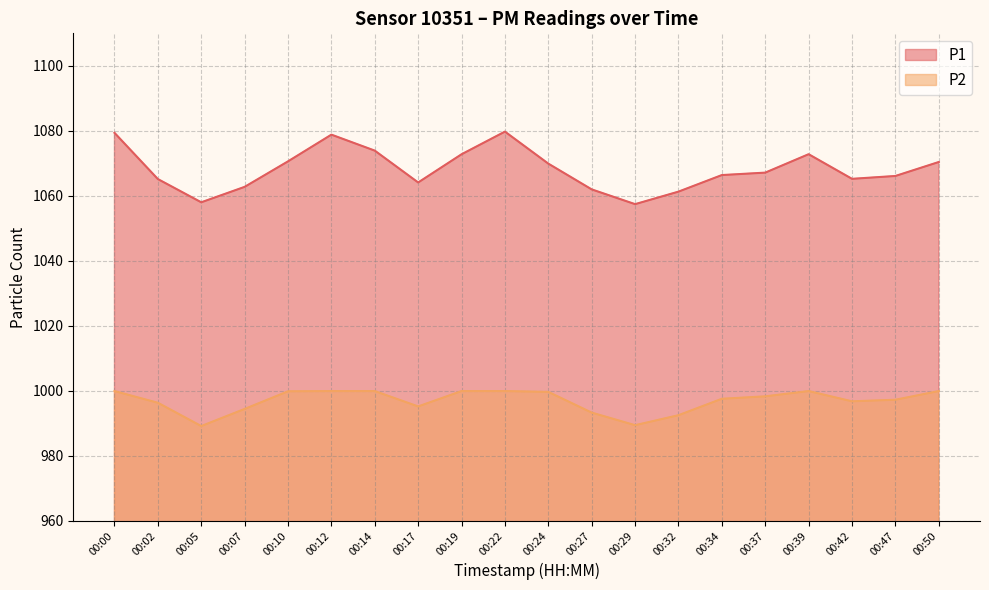

At which category is the sum across all series the highest?

00:22